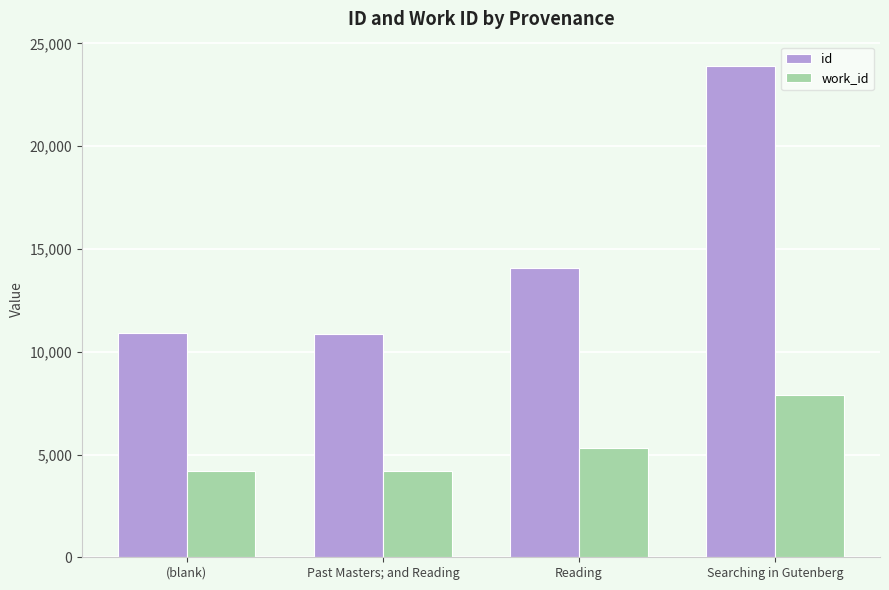

At which label does work_id first exceed 5339?

Reading